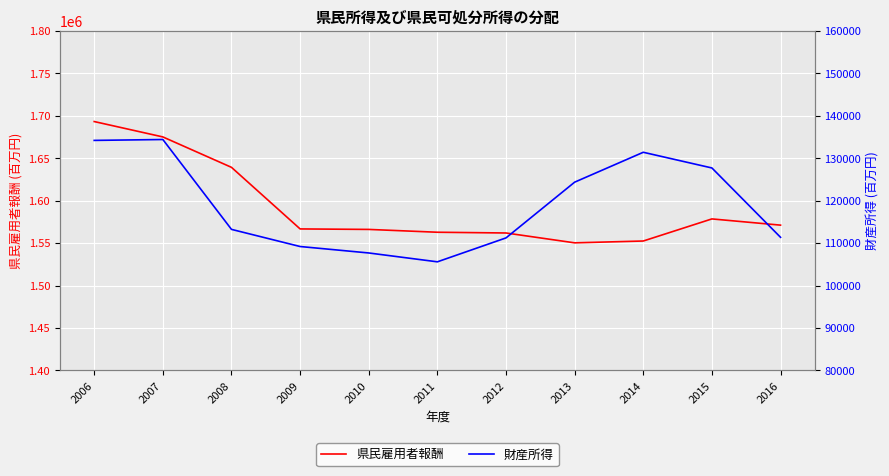

Is it true that 財産所得 equals 32668 at 2006?

False